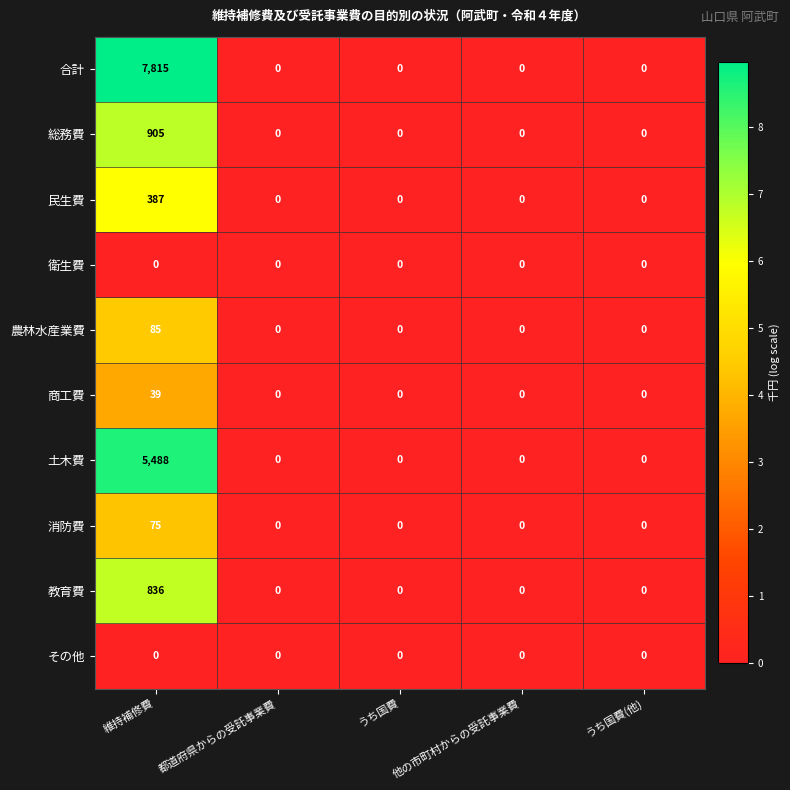

Is it true that 消防費 equals 0 at うち国費(他)?

True